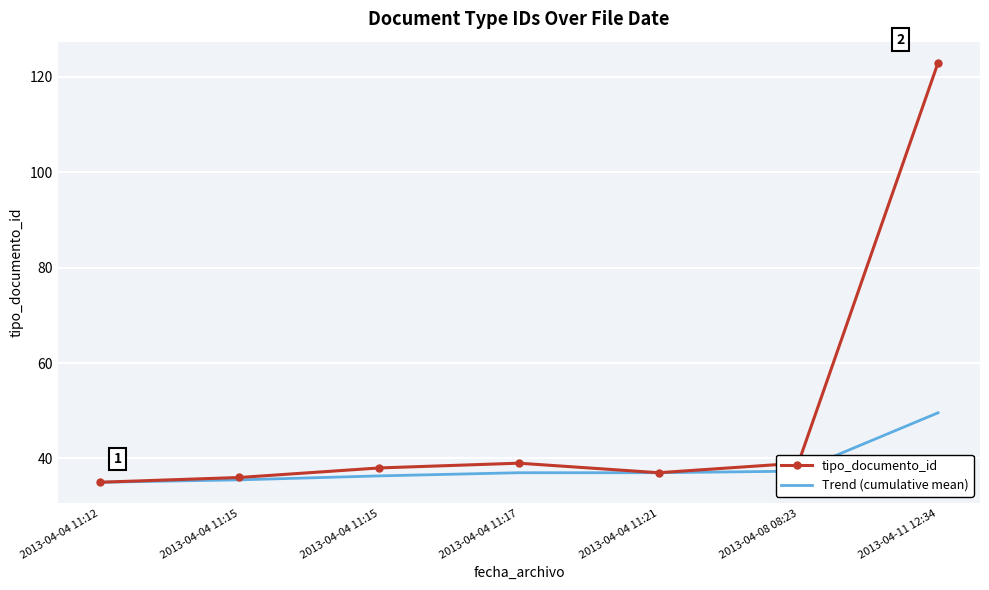

What are all the series names shown in the legend?

tipo_documento_id, Trend (cumulative mean)